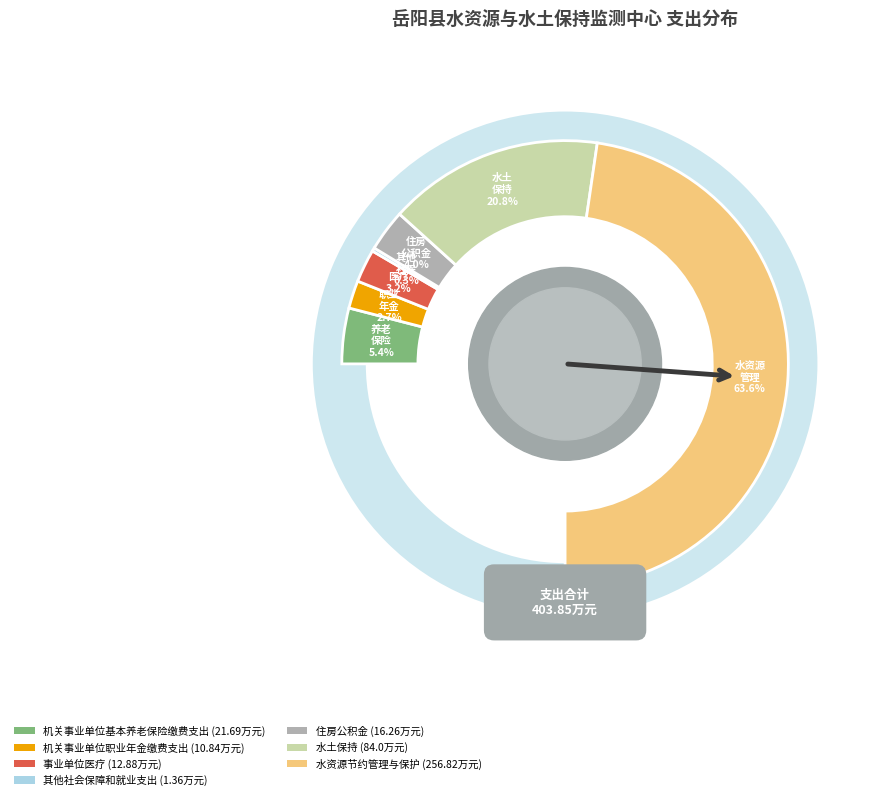

Combined, what portion of the pie is 水土保持 and 机关事业单位职业年金缴费支出?

23.5%